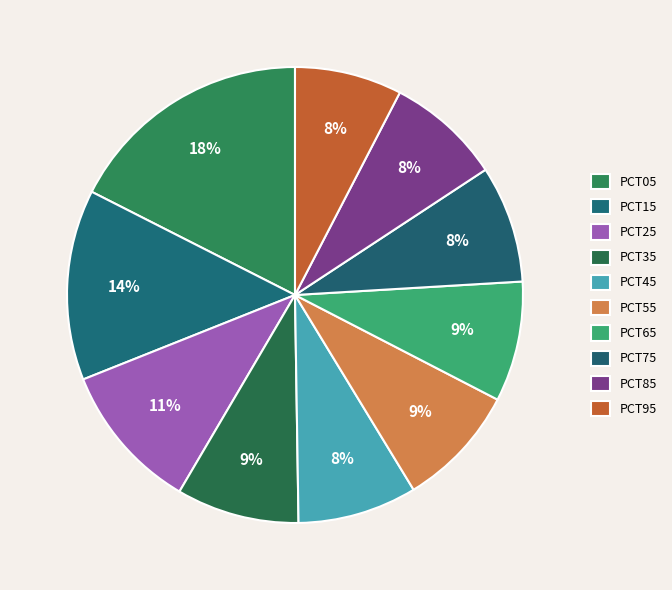

To the nearest percent, what is the difference between the largest and smallest slice percentages?

10%